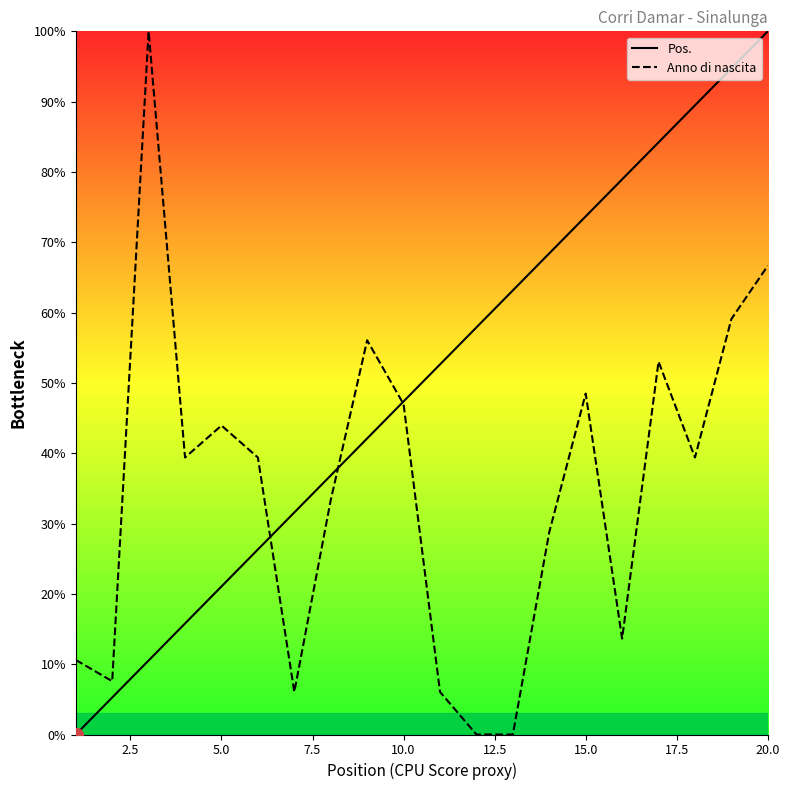

Which series has the widest spread of values?

Pos.